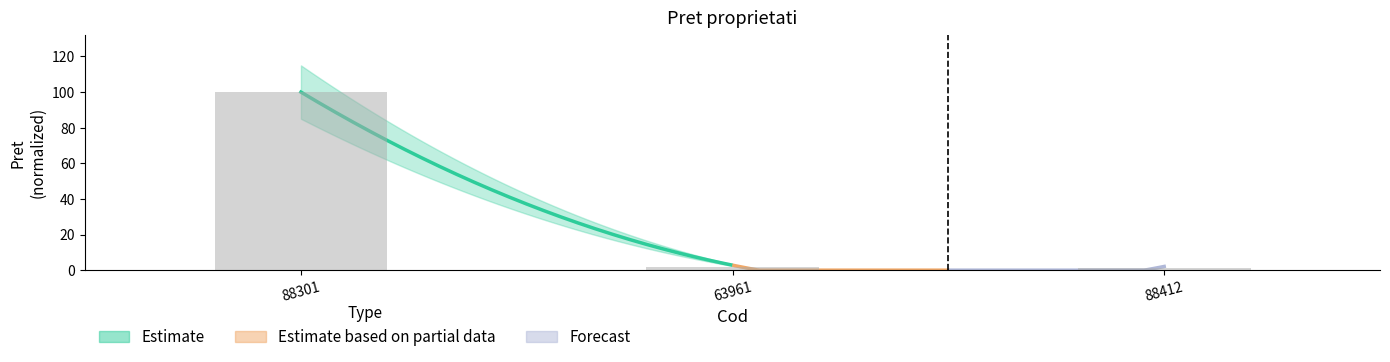

Rank the categories by value from lowest to highest.

88412, 63961, 88301